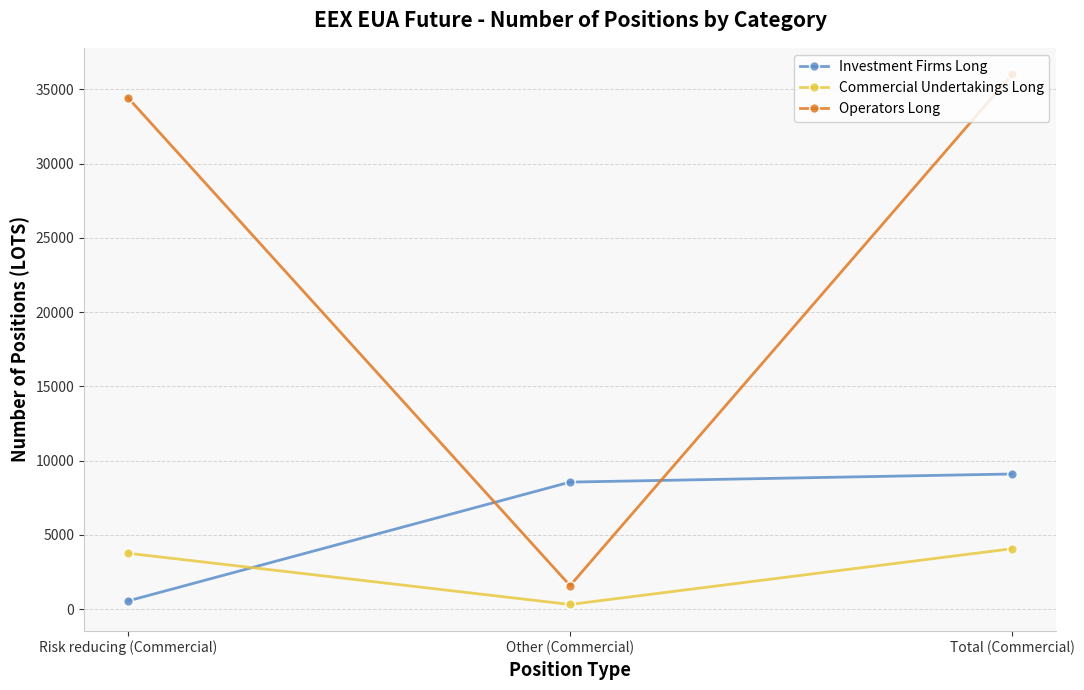

How many lines are shown in the chart?

3